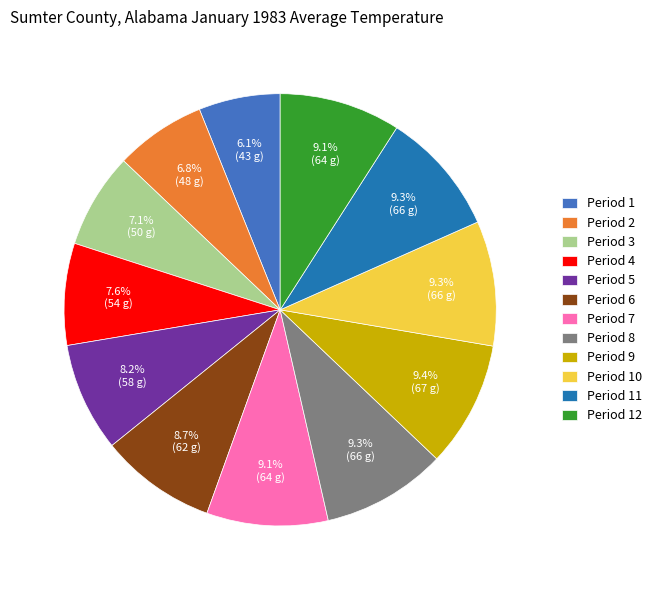

What is the ratio of the value at Period 2 to the value at Period 7?

0.7